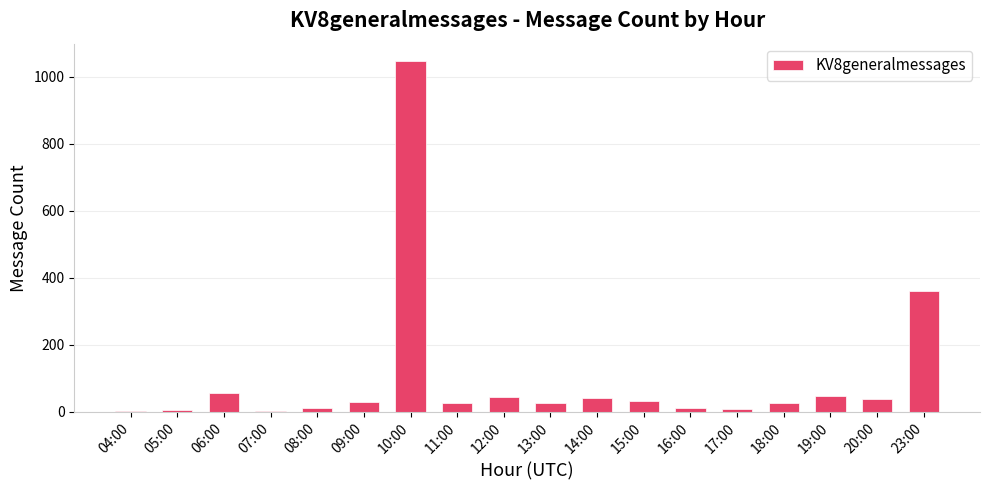

True or false: the data shows 27 at 11:00.

True